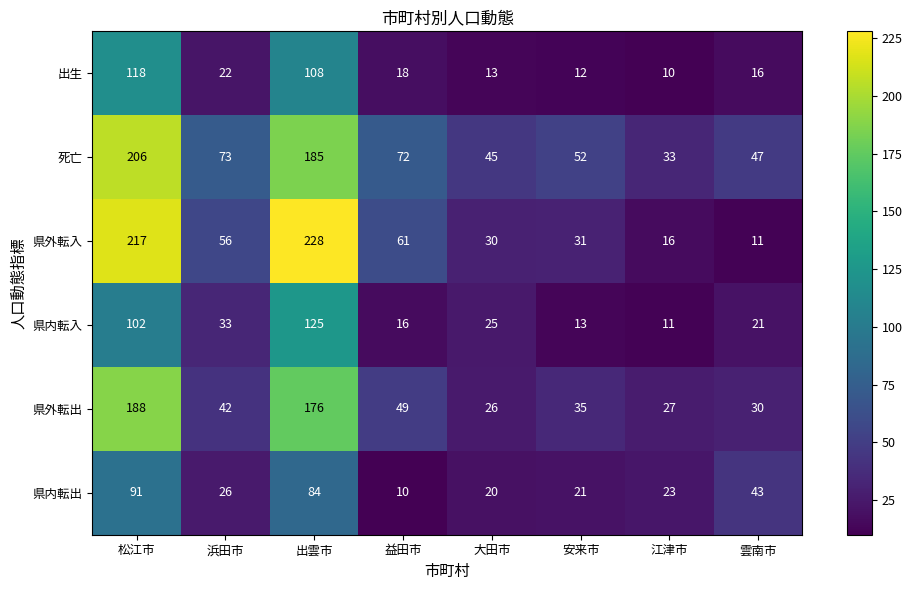

Which label corresponds to the largest value in the chart?

出雲市